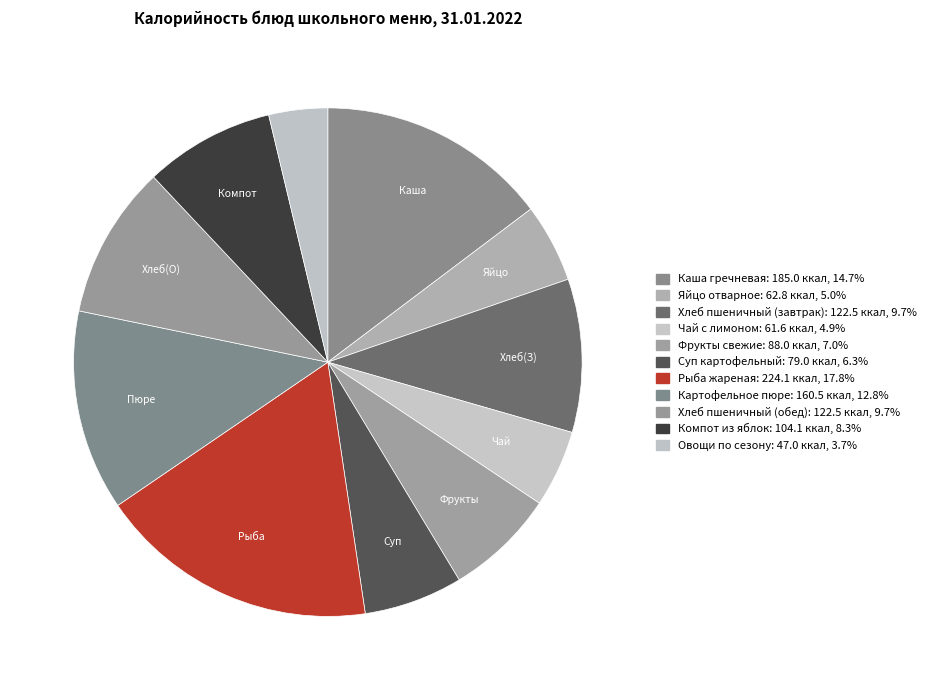

How many segments does this pie chart have?

11